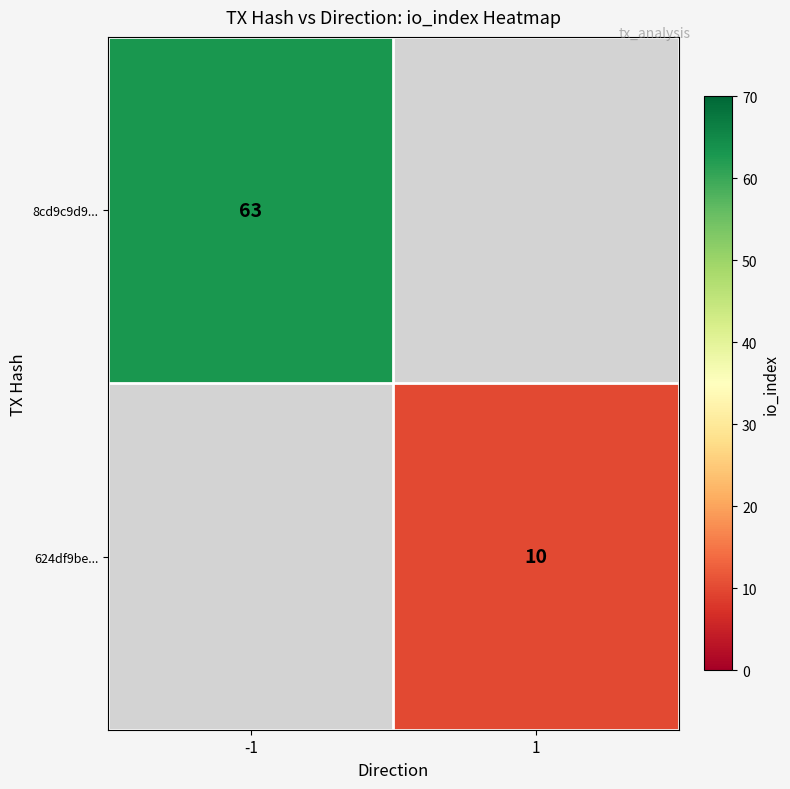

Is it true that 8cd9c9d9... equals 63 at -1?

True